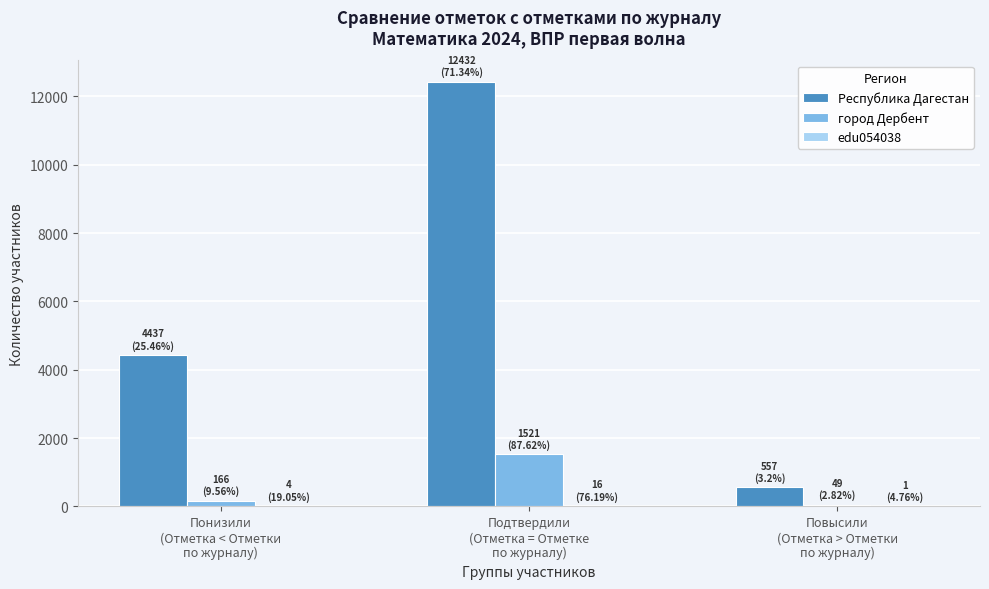

Which series has the largest total across all categories?

Республика Дагестан